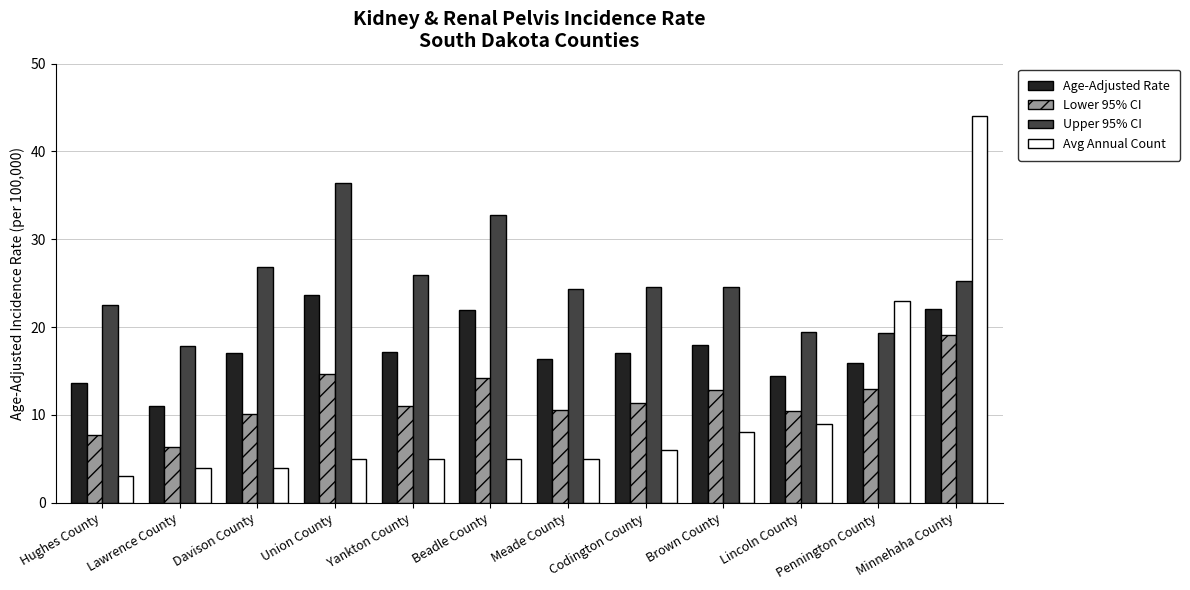

How many series are shown in this chart?

4